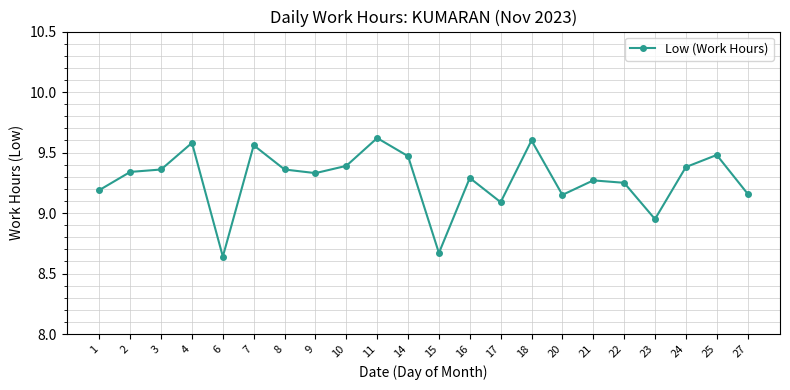

Is it true that the value at 8 is 9.4?

True